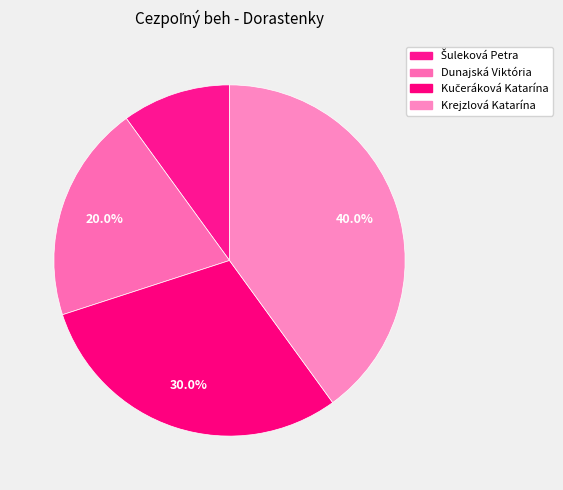

Rank the categories by value from highest to lowest.

Krejzlová Katarína, Kučeráková Katarína, Dunajská Viktória, Šuleková Petra